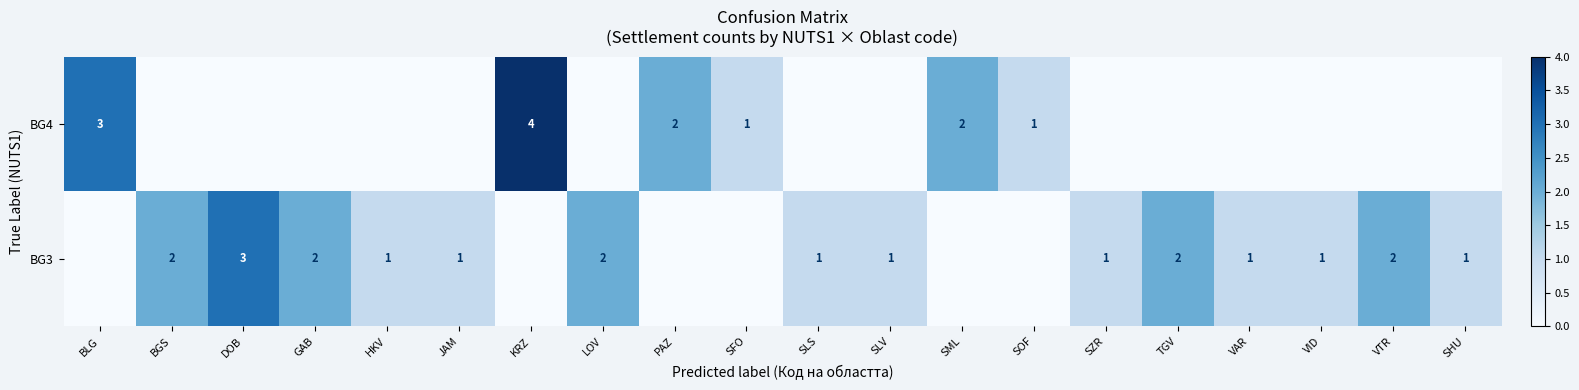

Is the value of BG4 at SFO greater than the value of BG3 at VTR?

No